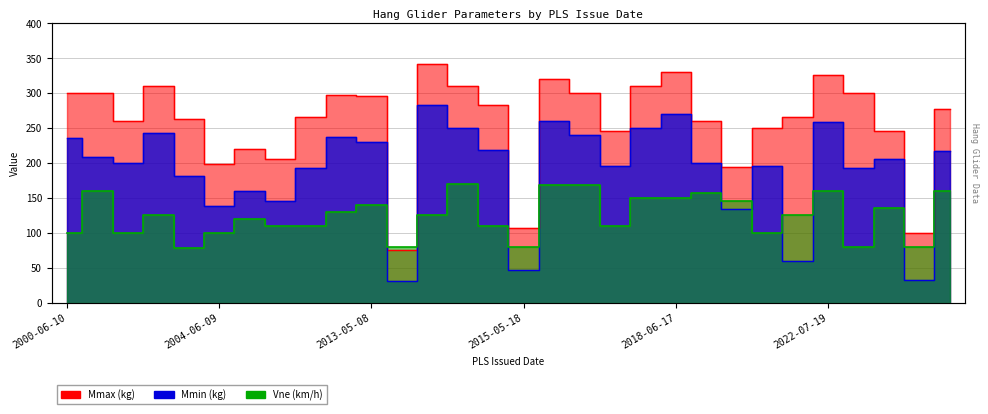

At 2022-09-19, list the series in order from largest to smallest.

Mmax, Mmin, Vne